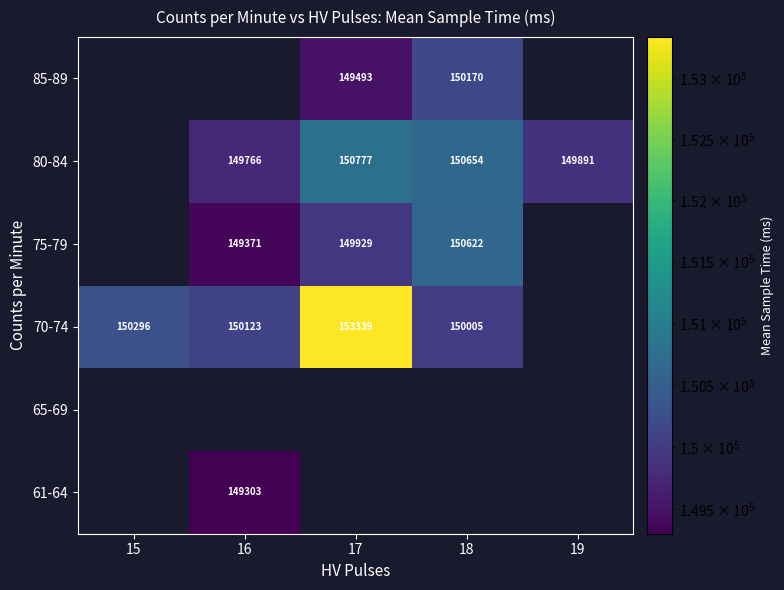

How many series are shown in this chart?

6